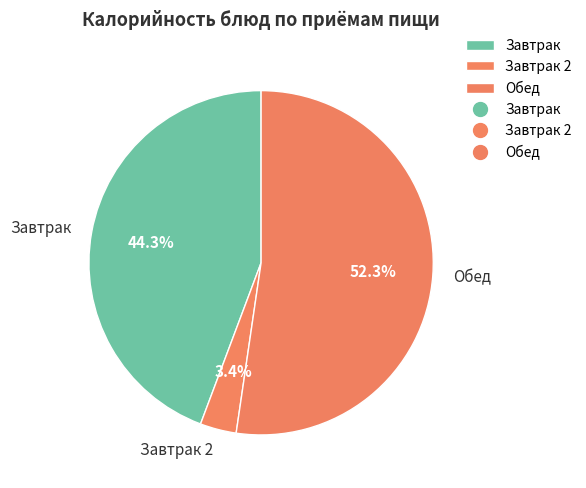

Which has a higher value, Обед or Завтрак 2?

Обед